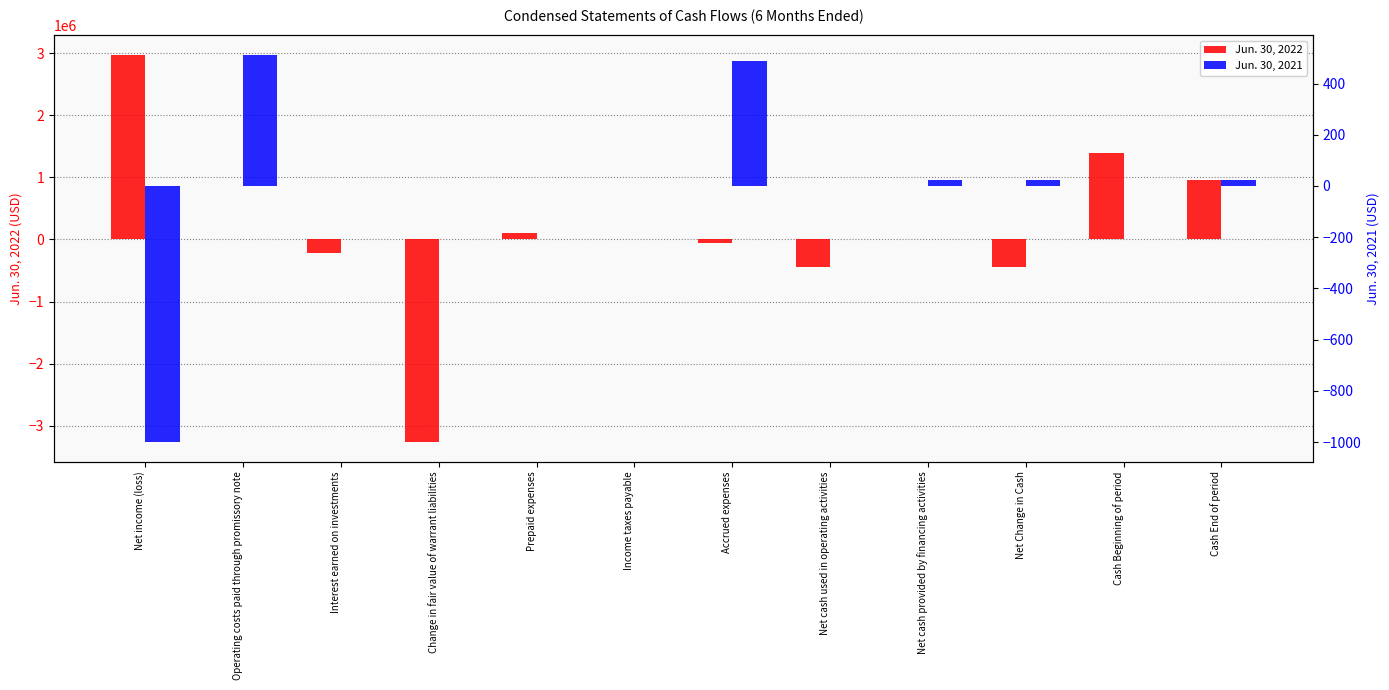

At which label does Jun. 30, 2022 first exceed 0?

Net income (loss)